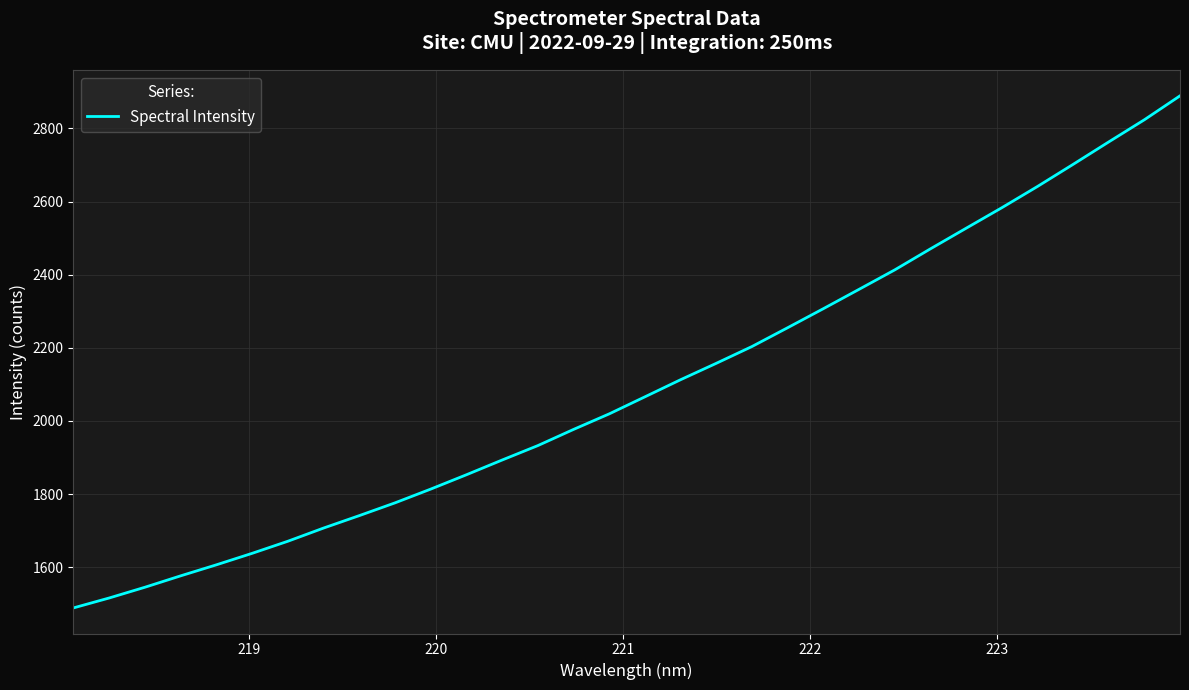

What is the minimum value shown in the chart?

1488.5